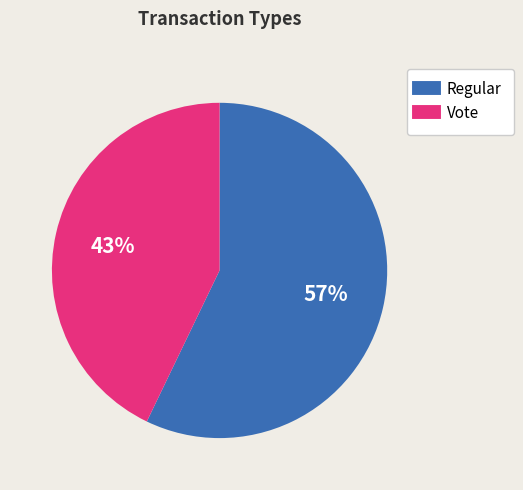

Combined, do Vote and Regular account for over 50%?

Yes